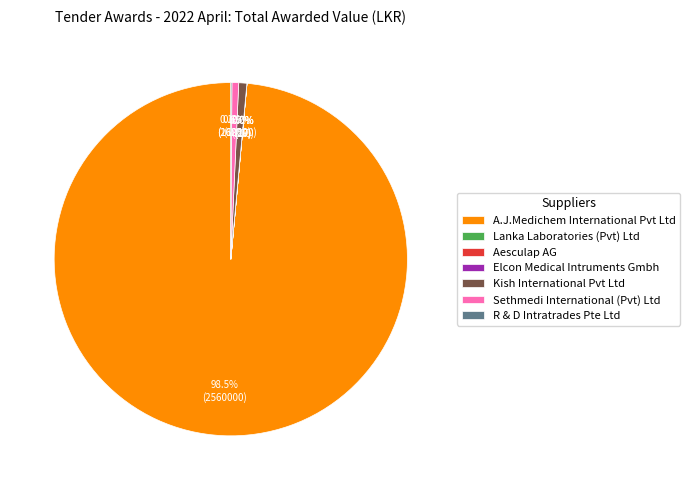

What is the total percentage of Sethmedi International (Pvt) Ltd and A.J.Medichem International Pvt Ltd?

99.2%